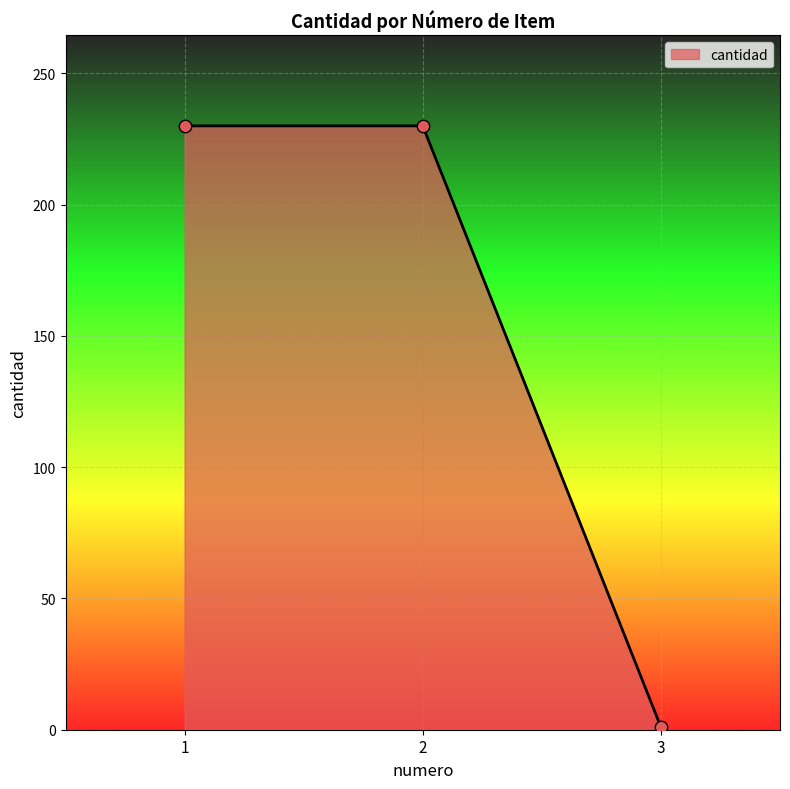

Approximately how many times larger is the value at 2 compared to 1?

1.0